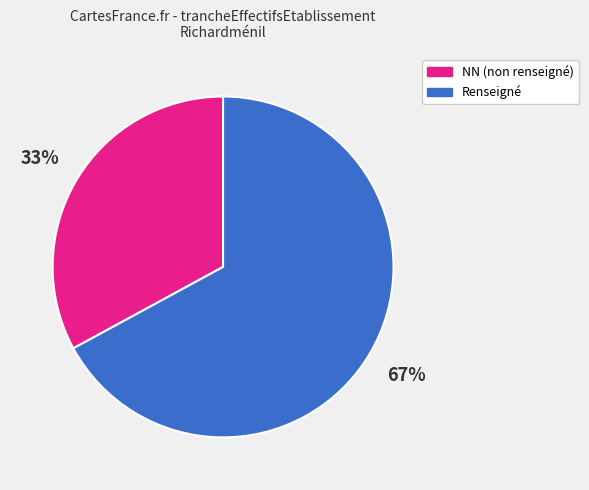

Count the number of slices in the pie.

2